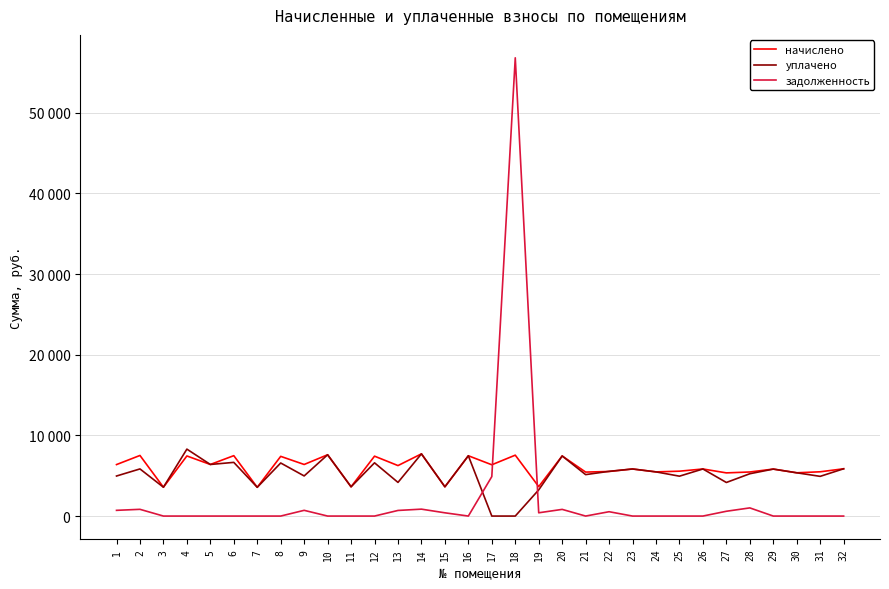

Does the chart have visible grid lines?

Yes